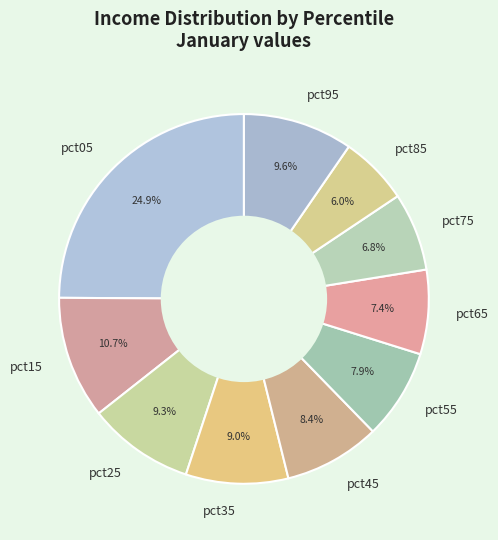

How many segments does this pie chart have?

10